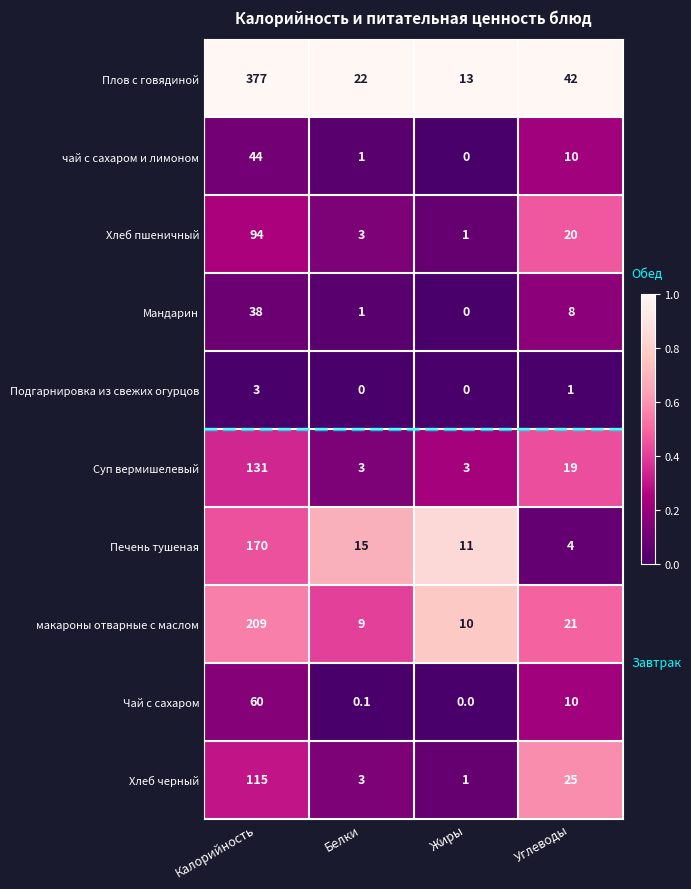

List the series in order of their peak value, lowest first.

Подгарнировка из свежих огурцов, Мандарин, чай с сахаром и лимоном, Чай с сахаром, Хлеб пшеничный, Хлеб черный, Суп вермишелевый, Печень тушеная, макароны отварные с маслом, Плов с говядиной